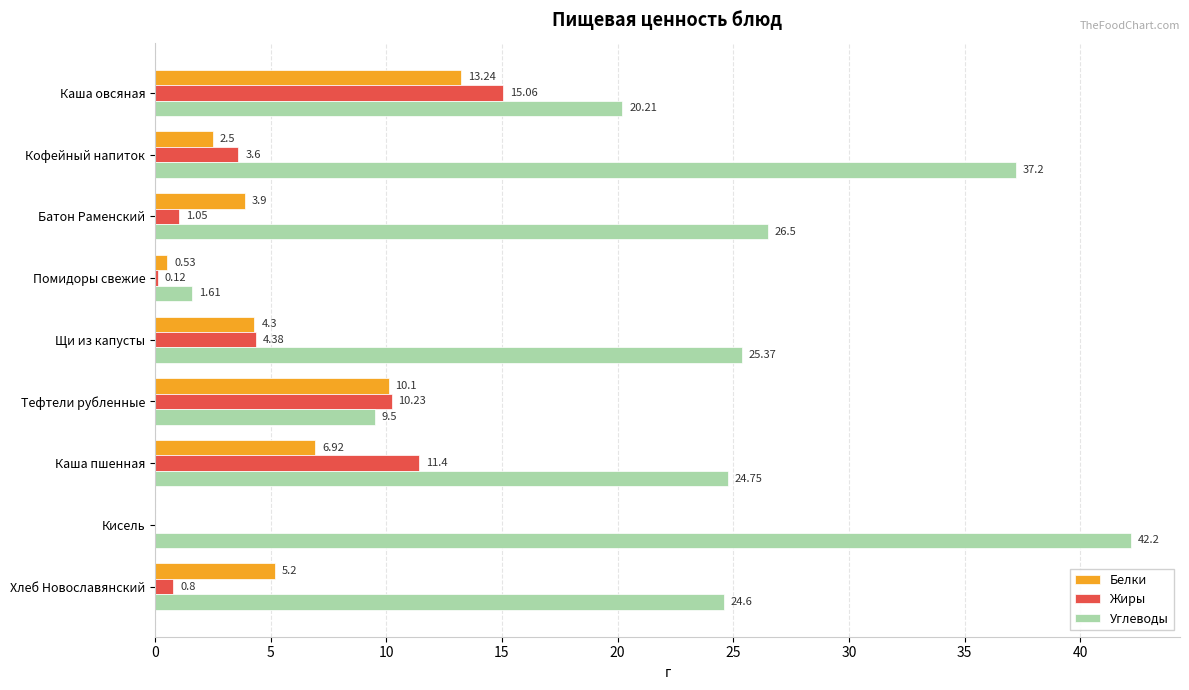

Where is Белки nearest to the value 6?

Хлеб Новославянский